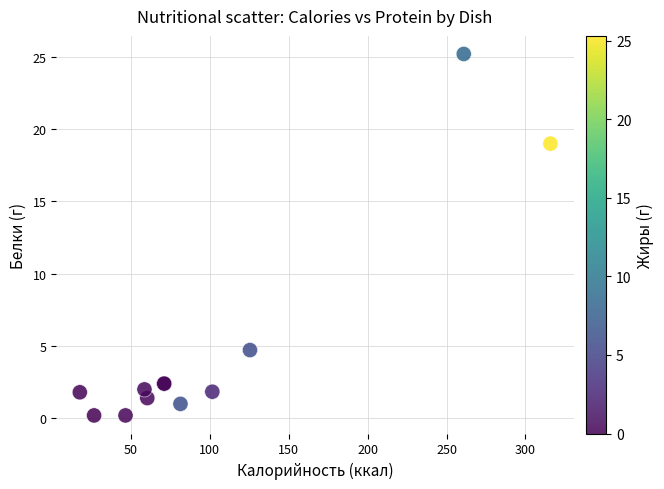

What Y value in the scatter plot is closest to 12?

19.0